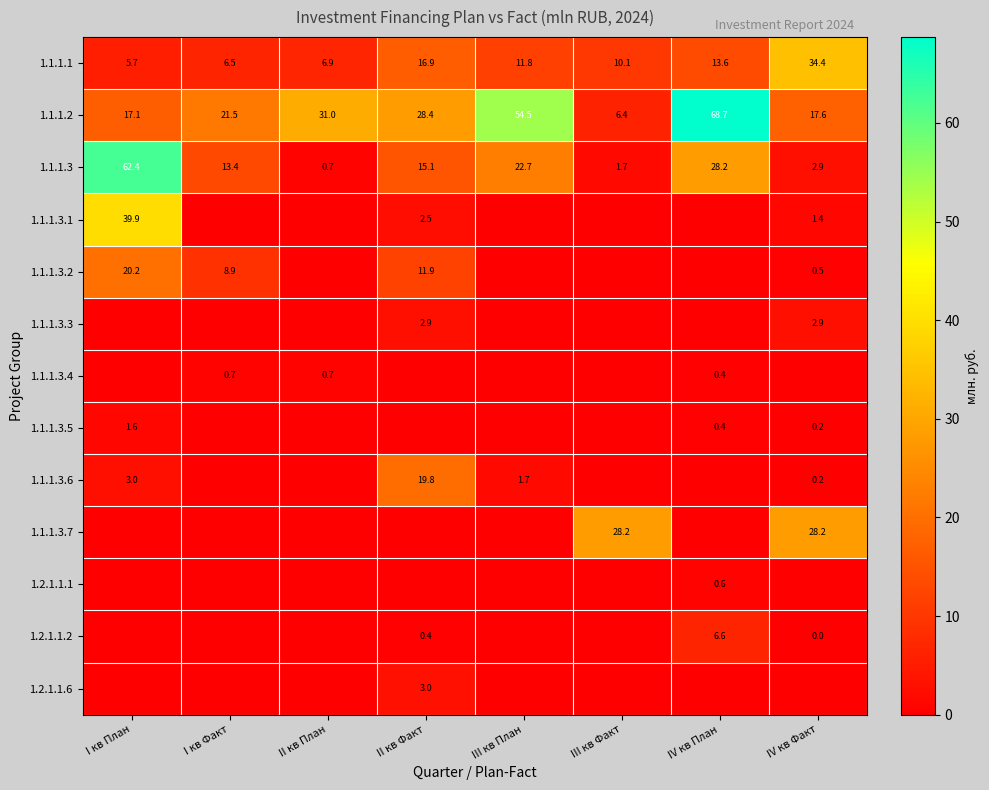

How many values in the 1.1.1.1 series are below 11?

4